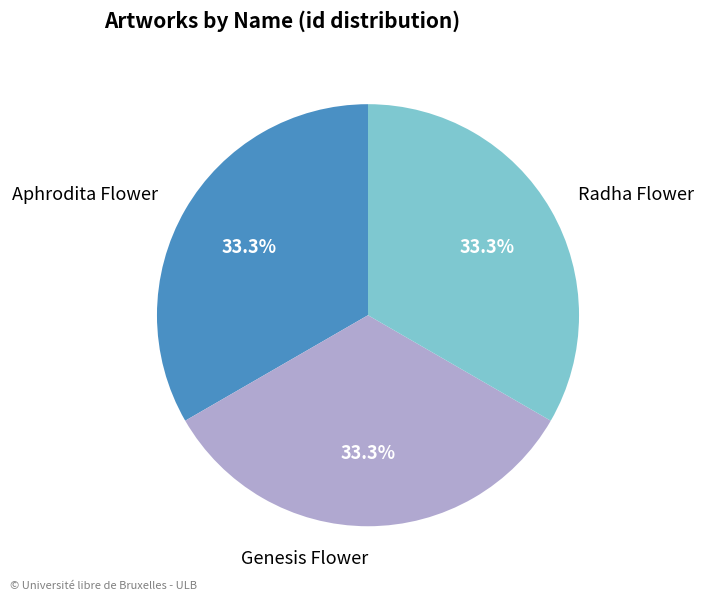

To the nearest percent, what percentage of the pie is Radha Flower?

33%